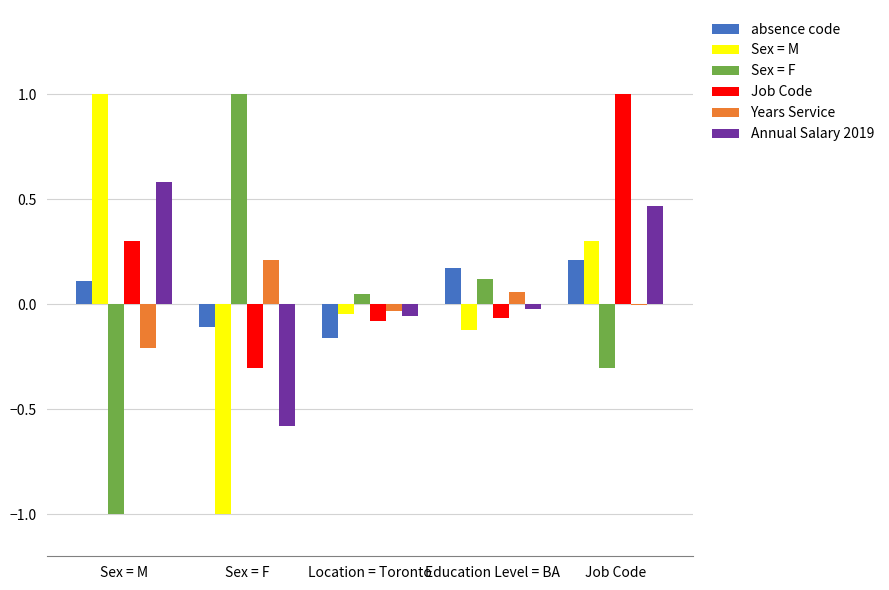

What is the maximum value shown in the chart?

1.0